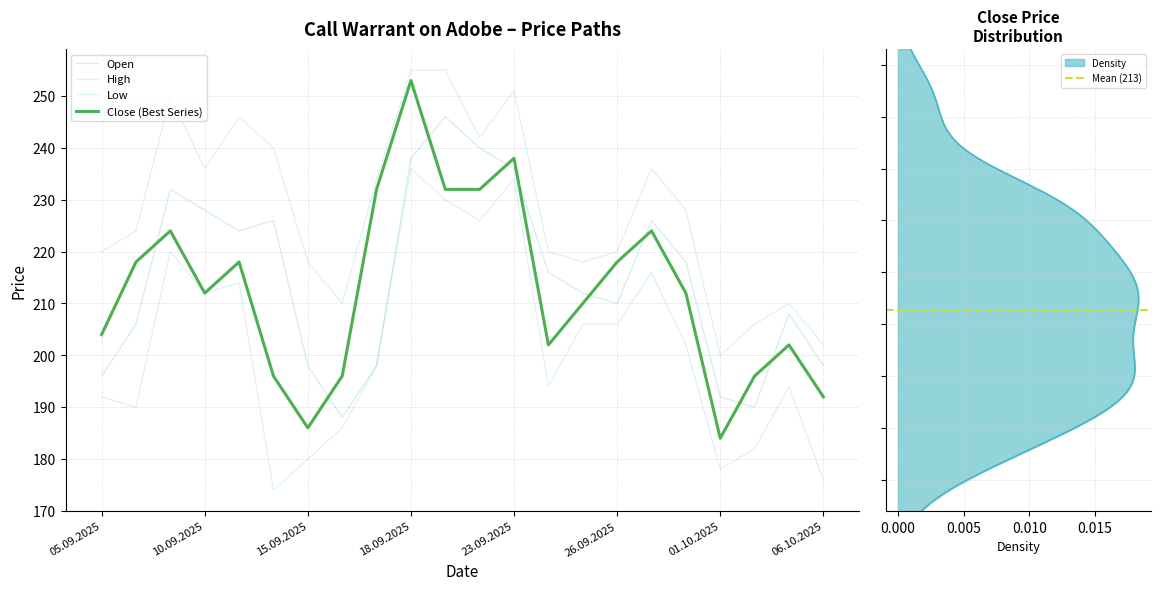

Which category has the highest value across all series?

18.09.2025